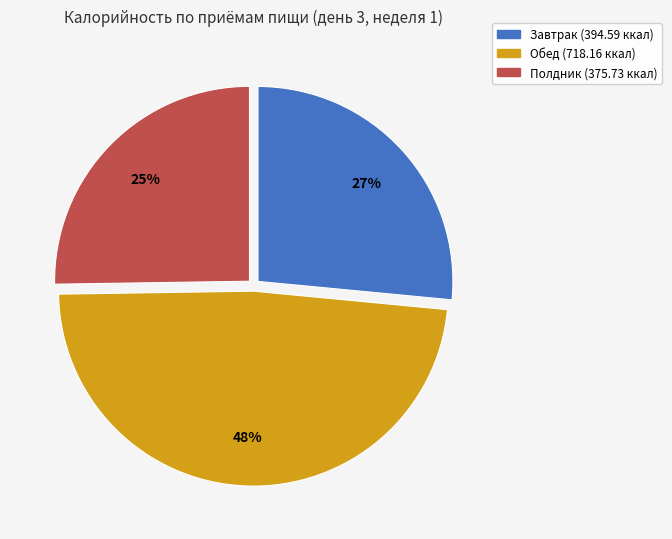

Rank the categories by value from lowest to highest.

Полдник, Завтрак, Обед